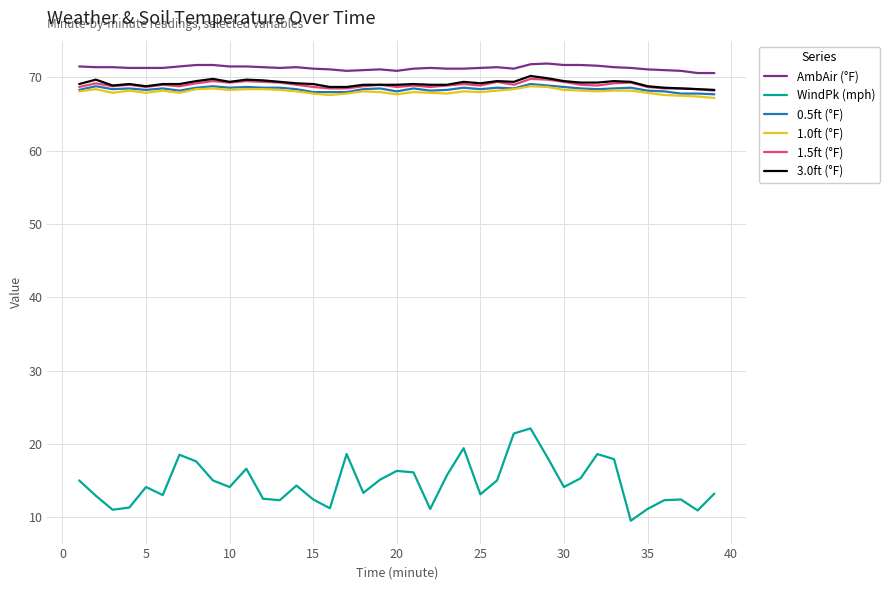

What is the smallest value displayed?

9.5